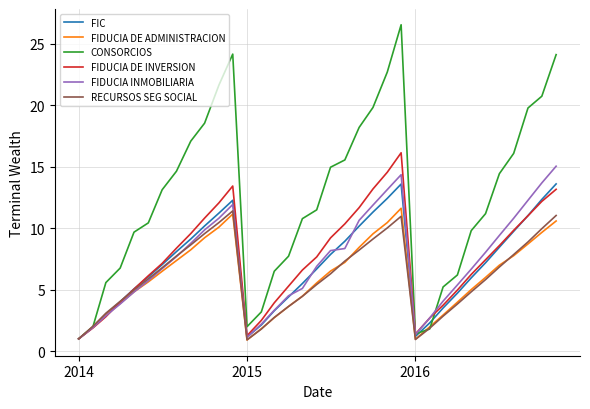

What is the greatest value displayed?

26.5